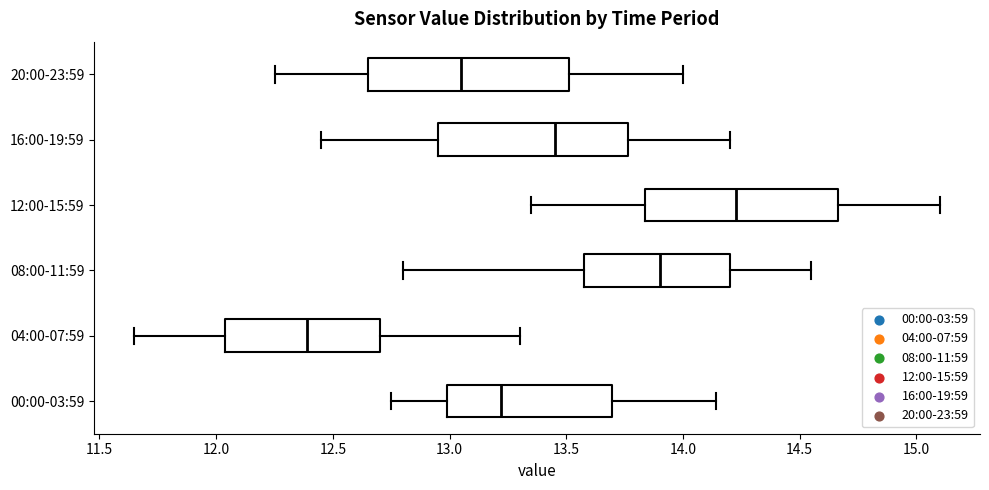

Where does the right whisker of the box for 16:00-19:59 end on the x-axis? The values are not printed on the chart, so give them approximately, as read against the axis.

14.20